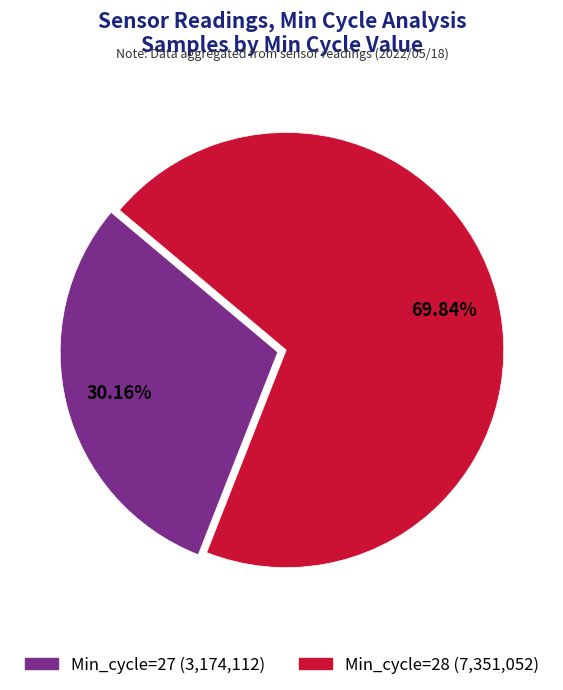

How many slices are in this pie chart?

2